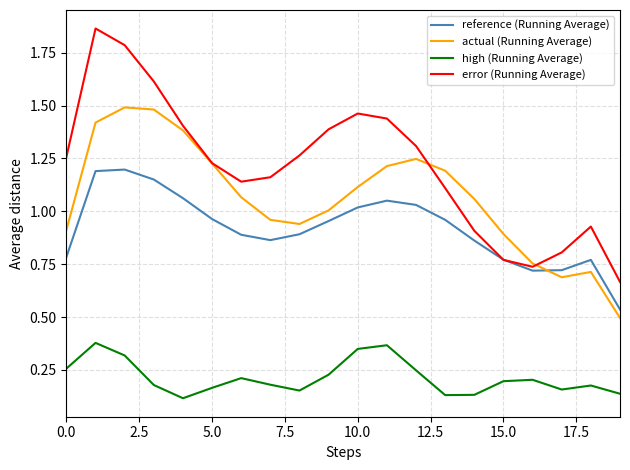

Which series has the largest total across all categories?

error (Running Average)